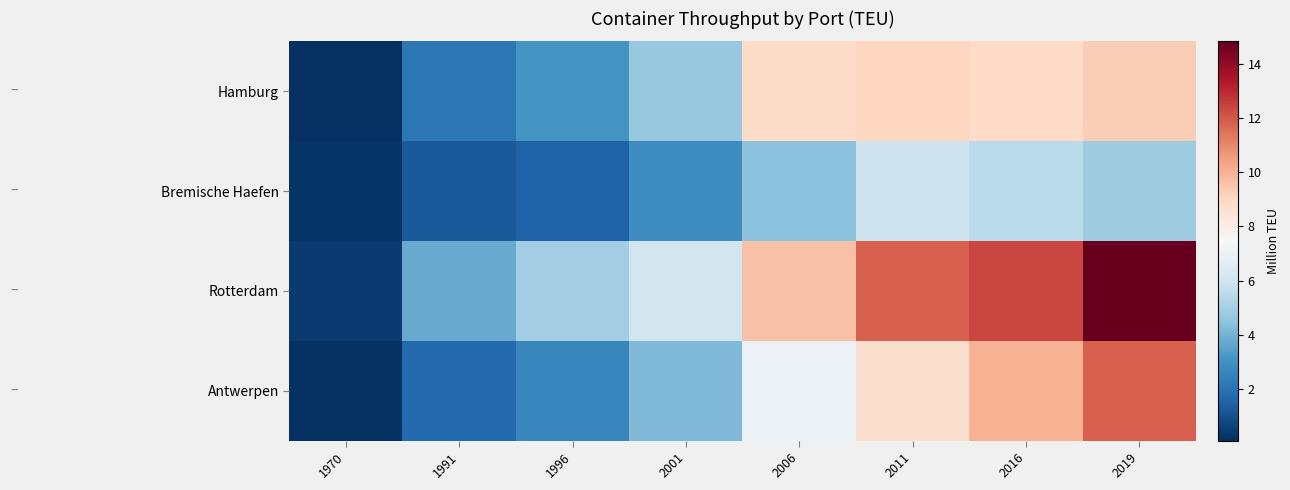

Reading right to left, list all the values displayed in this chart.

Hamburg: 2019=9.3	2016=8.9	2011=9.0	2006=8.9	2001=4.7	1996=3.1	1991=2.2	1970=0.1
Bremische Haefen: 2019=4.9	2016=5.5	2011=5.9	2006=4.4	2001=2.9	1996=1.5	1991=1.3	1970=0.2
Rotterdam: 2019=14.8	2016=12.4	2011=11.9	2006=9.6	2001=6.1	1996=4.9	1991=3.8	1970=0.4
Antwerpen: 2019=11.9	2016=10.0	2011=8.7	2006=7.0	2001=4.2	1996=2.7	1991=1.8	1970=0.2